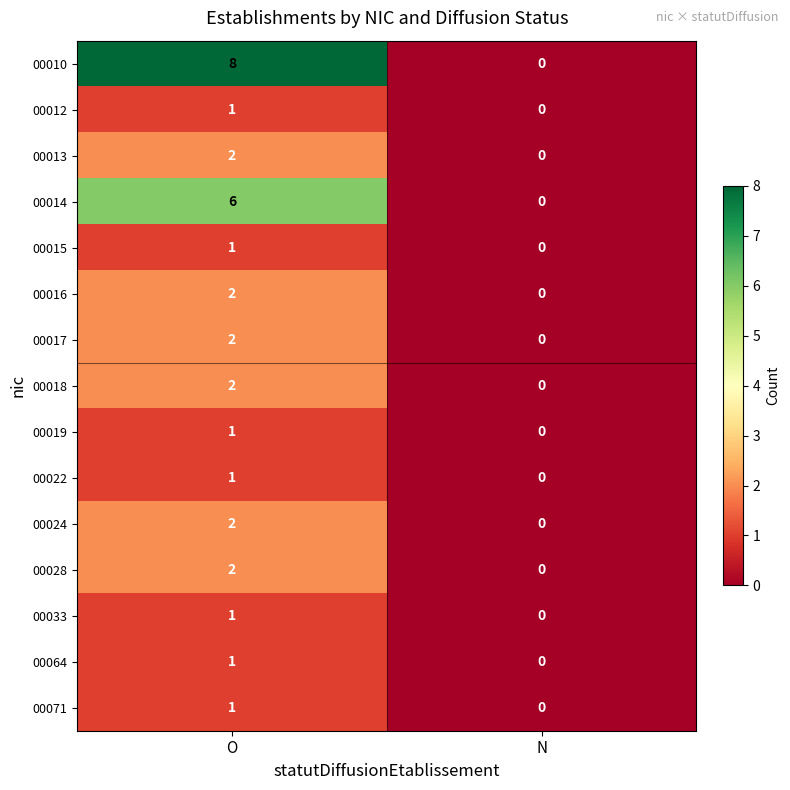

What is the sum of the 00014 values at N and O?

6